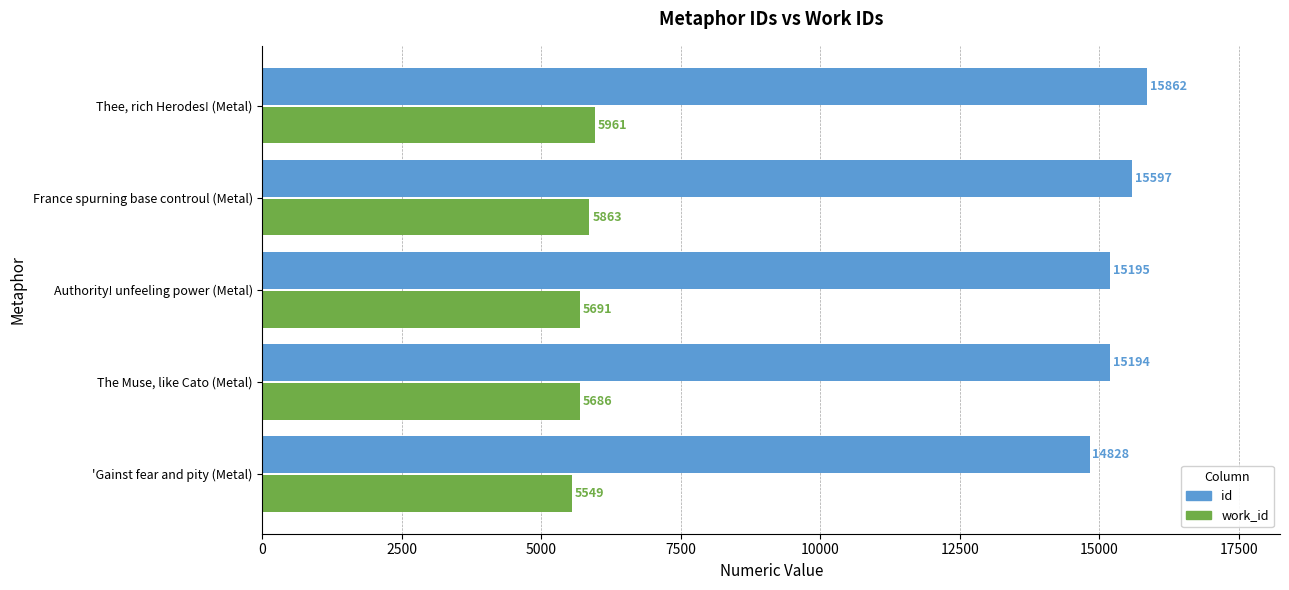

At France spurning base controul (Metal), list the series in order from smallest to largest.

work_id, id